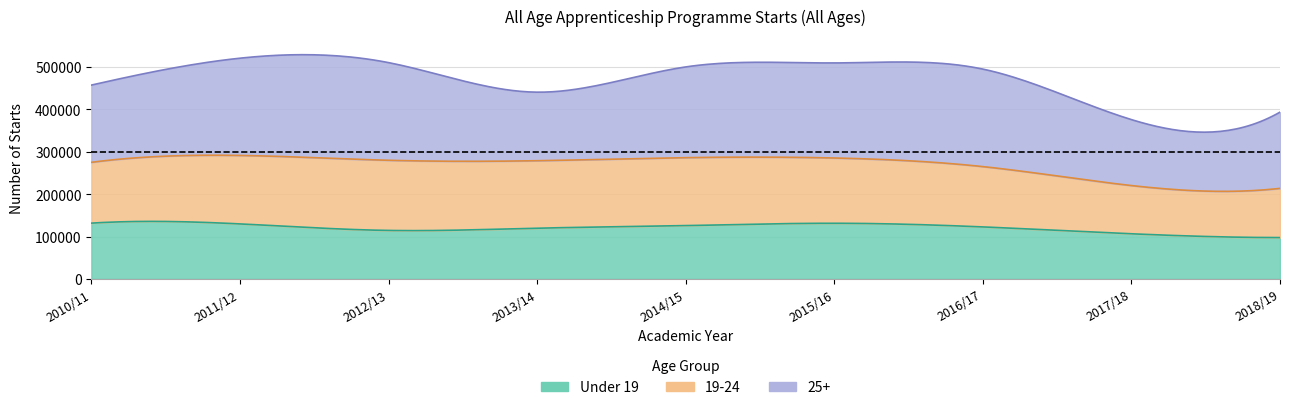

True or false: 25+ has more than 2 interior local peaks.

False